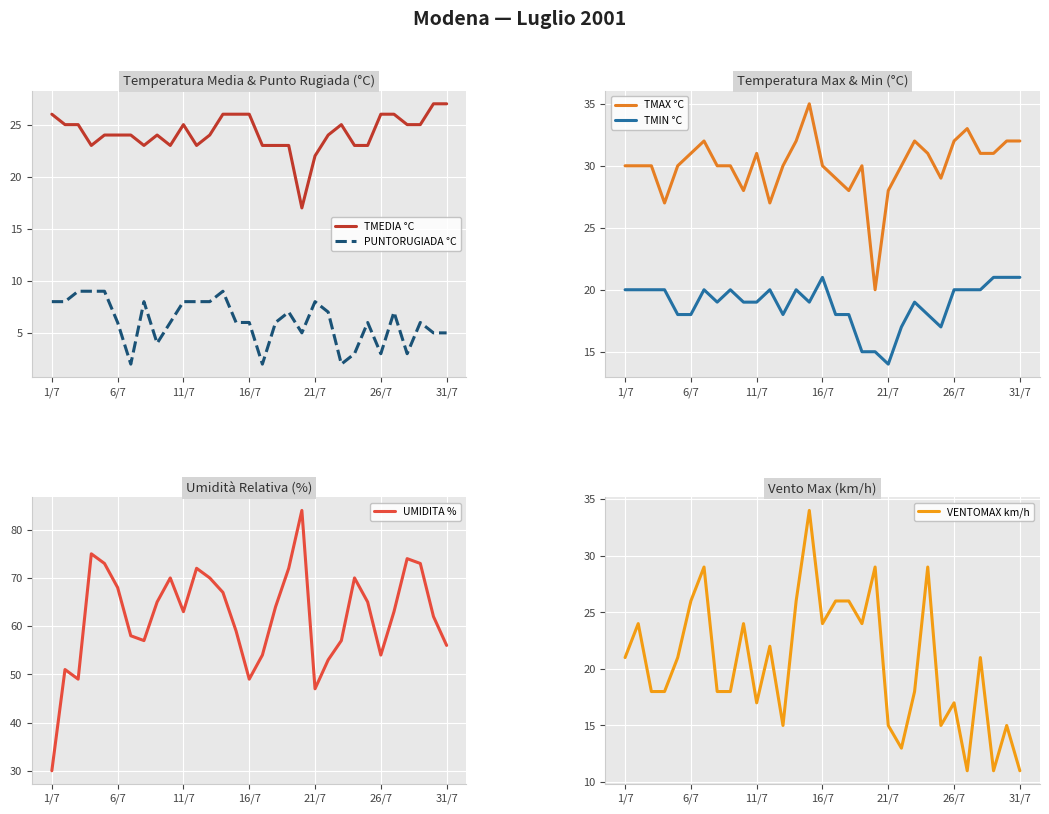

What is the sum of all TMIN °C values?

585